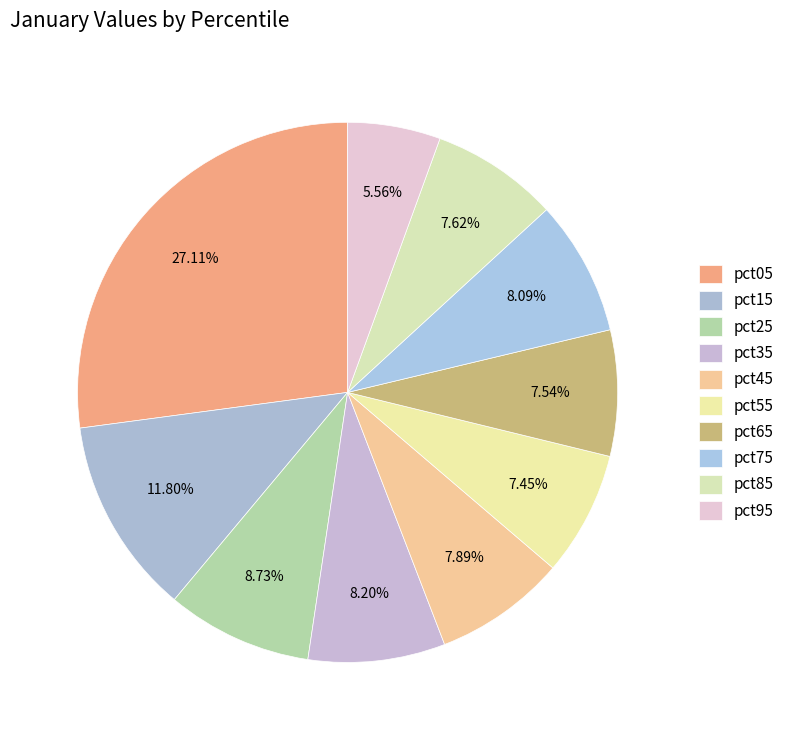

To the nearest percent, what percentage of the pie is pct95?

6%